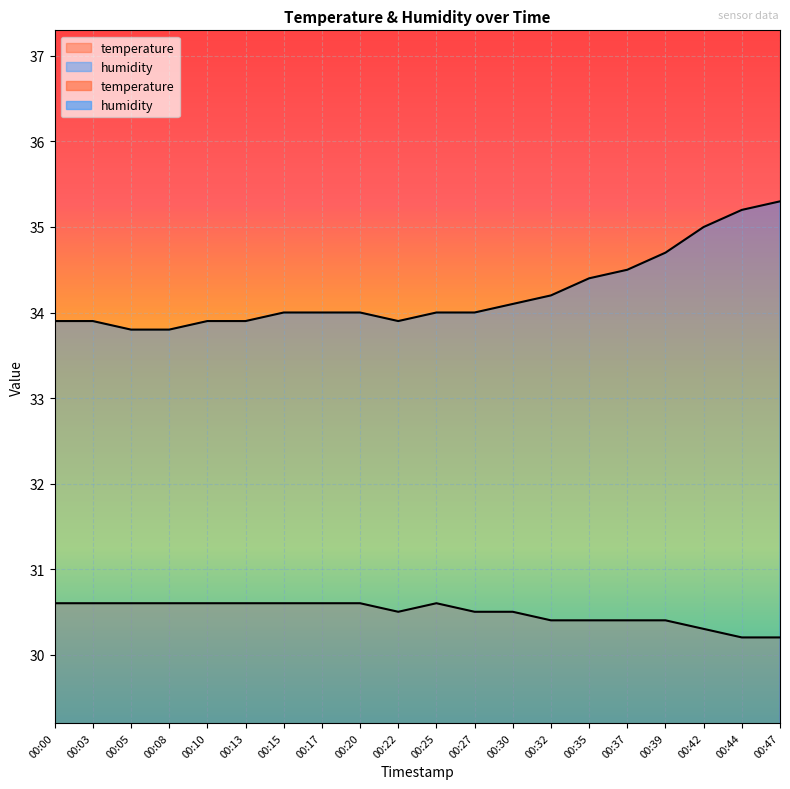

What is the difference between the temperature values at 00:35 and 00:15?

0.2